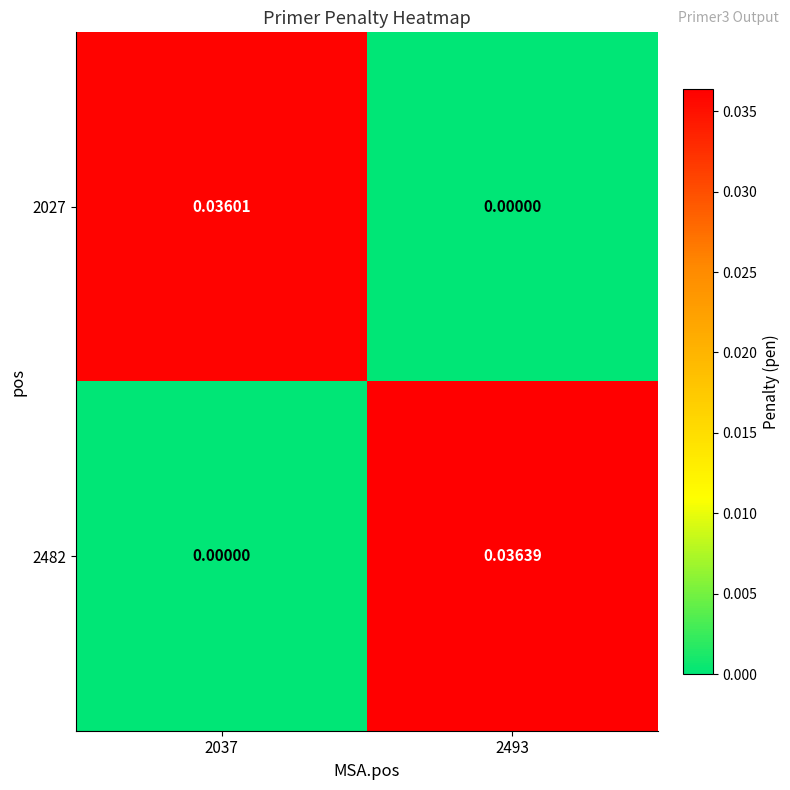

Which category has the highest value across all series?

2493